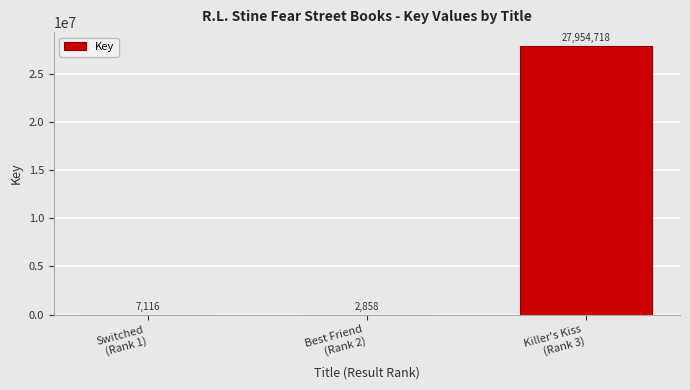

What is the sum of all values?

27964692